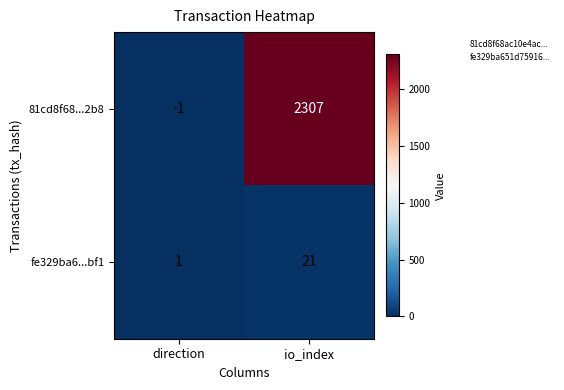

Read the 81cd8f68...2b8 value at io_index.

2307